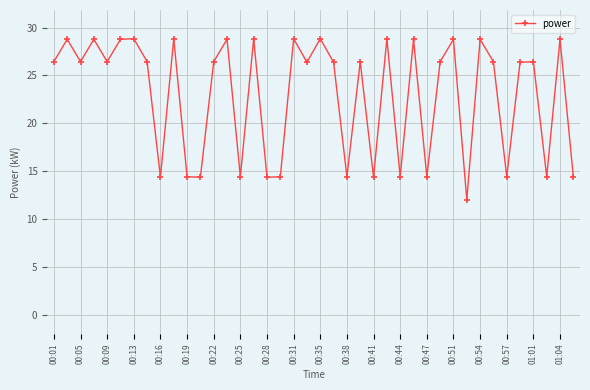

What is the difference between the second highest and second lowest values?

14.5